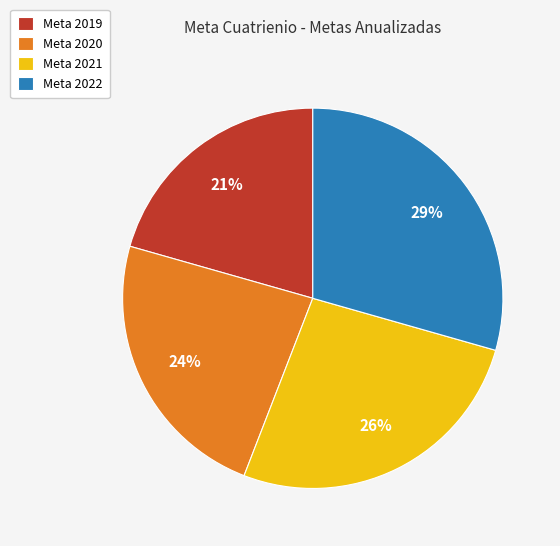

Approximately how many times larger is the value at Meta 2019 compared to Meta 2021?

0.8